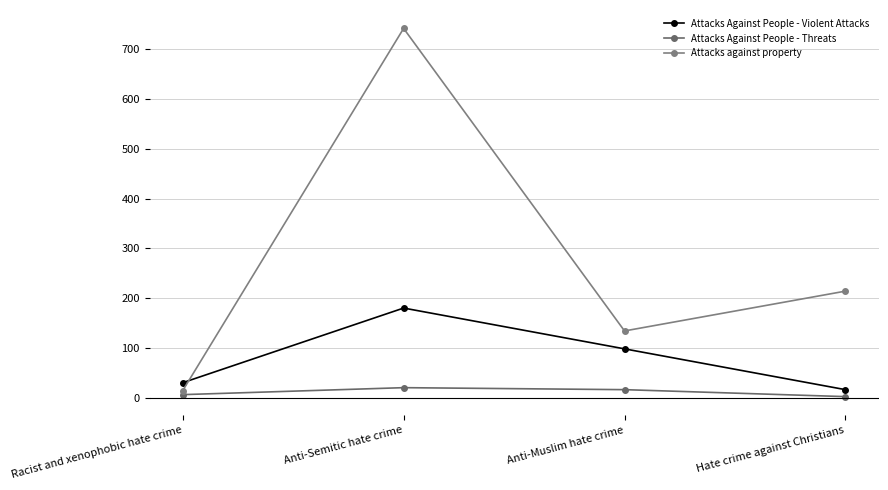

True or false: Attacks Against People - Threats and Attacks against property cross at least once.

False